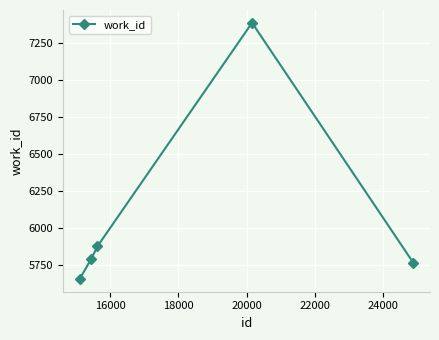

What is the average value?

6096